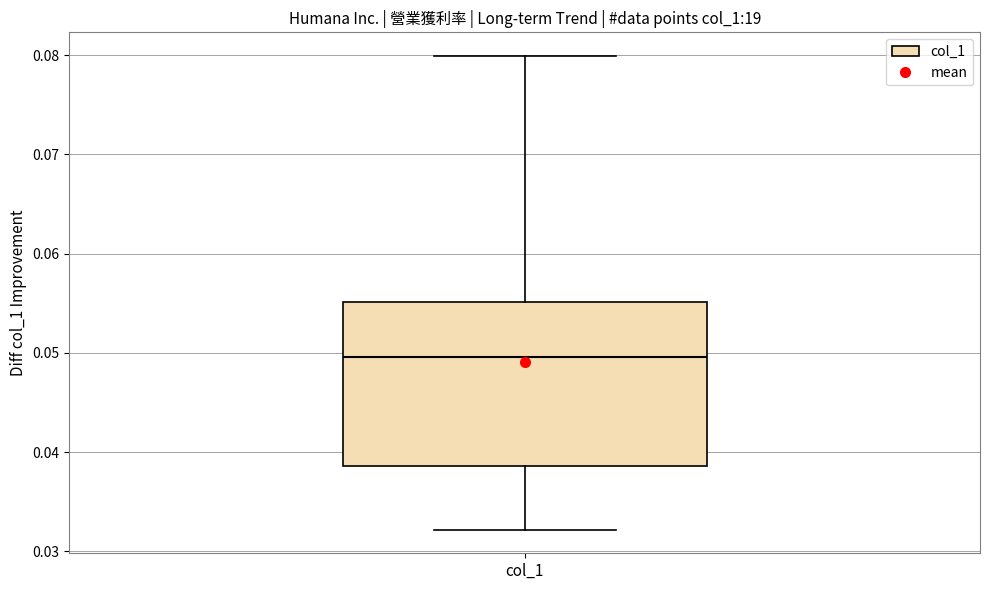

Read this box plot against the y-axis: the position of the median line, the range covered by the box, and the ends of both whiskers. The values are not printed on the chart, so give them approximately, as read against the axis.

median 0.050, box 0.039 to 0.055, whiskers 0.032 to 0.080